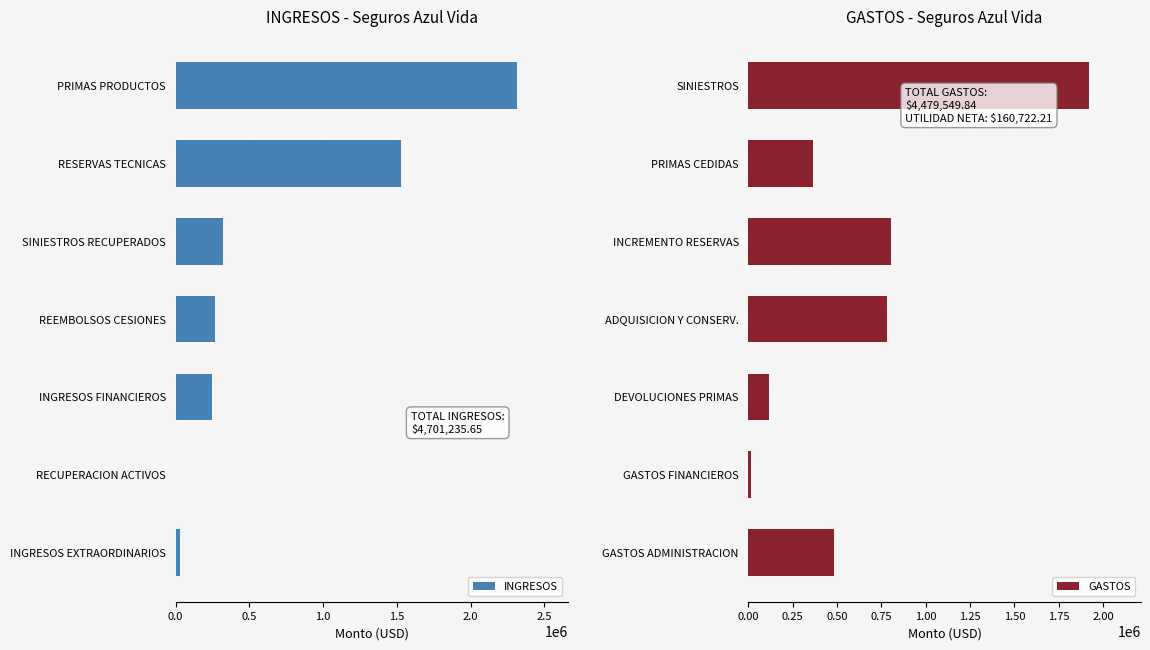

The INGRESOS series shows 418326.9 at INGRESOS FINANCIEROS. True or false?

False